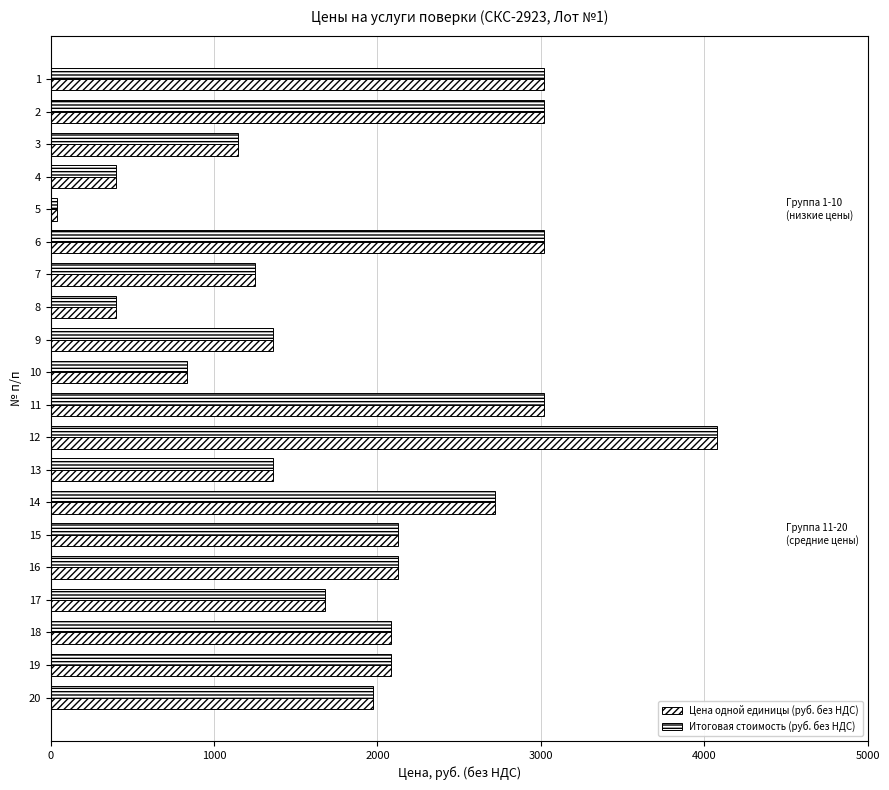

How many data points does each series have?

20